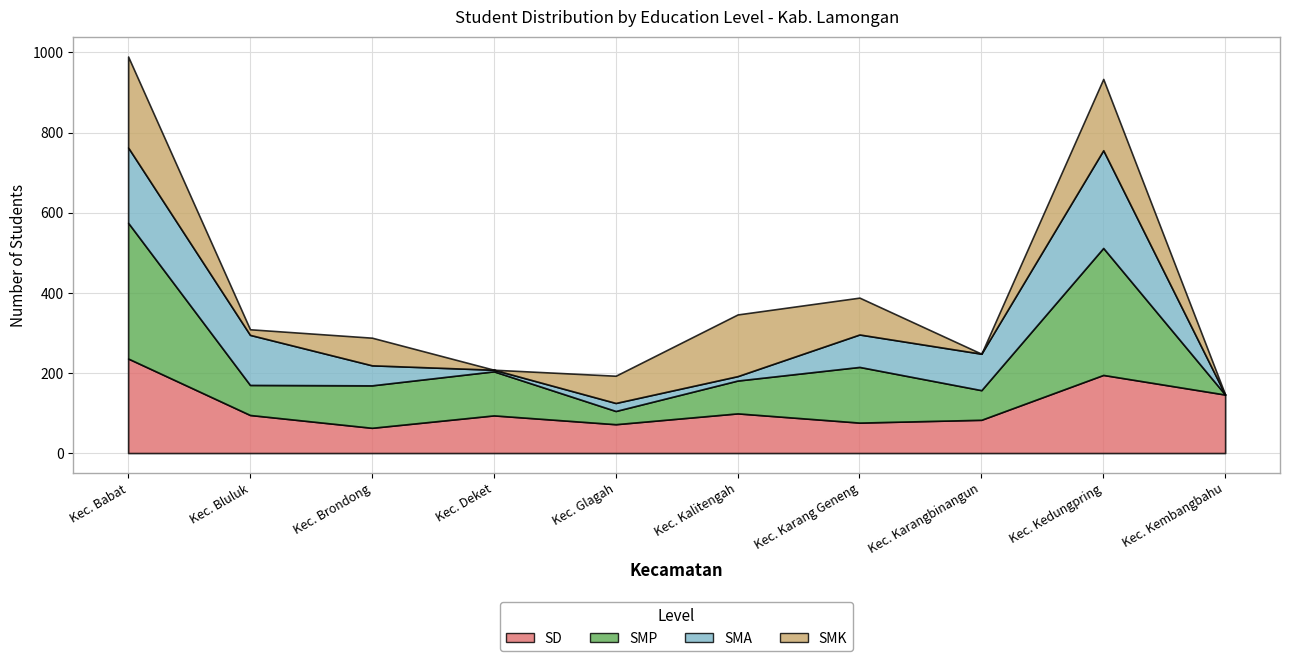

What is the difference between the SMP values at Kec. Brondong and Kec. Bluluk?

31